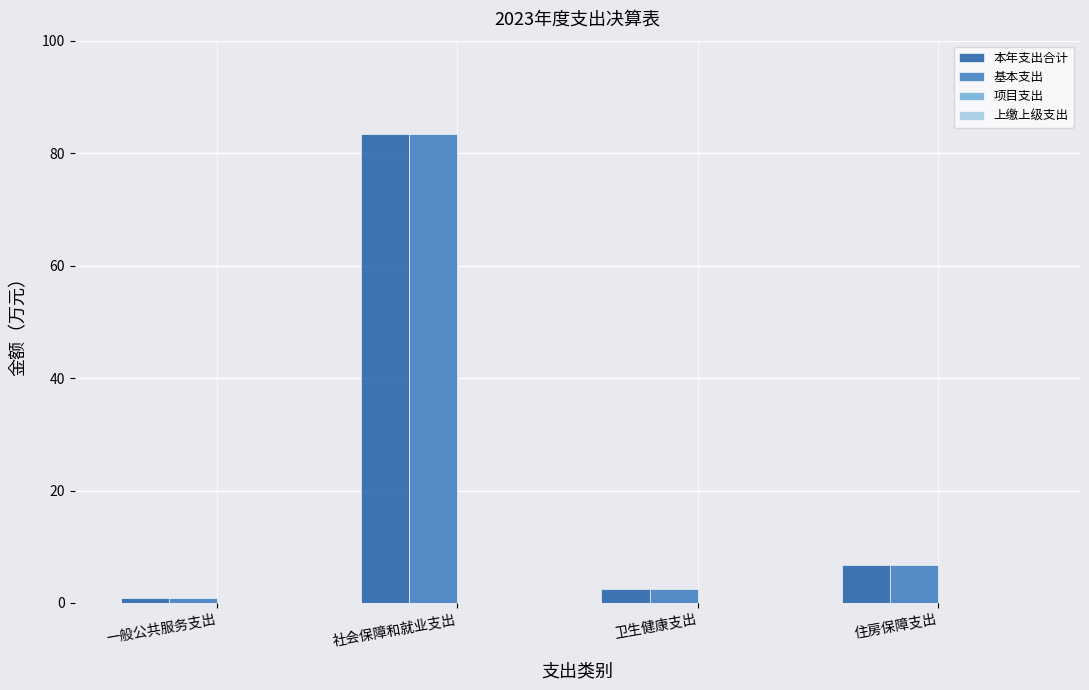

What value does the 本年支出合计 series have at 住房保障支出?

6.7